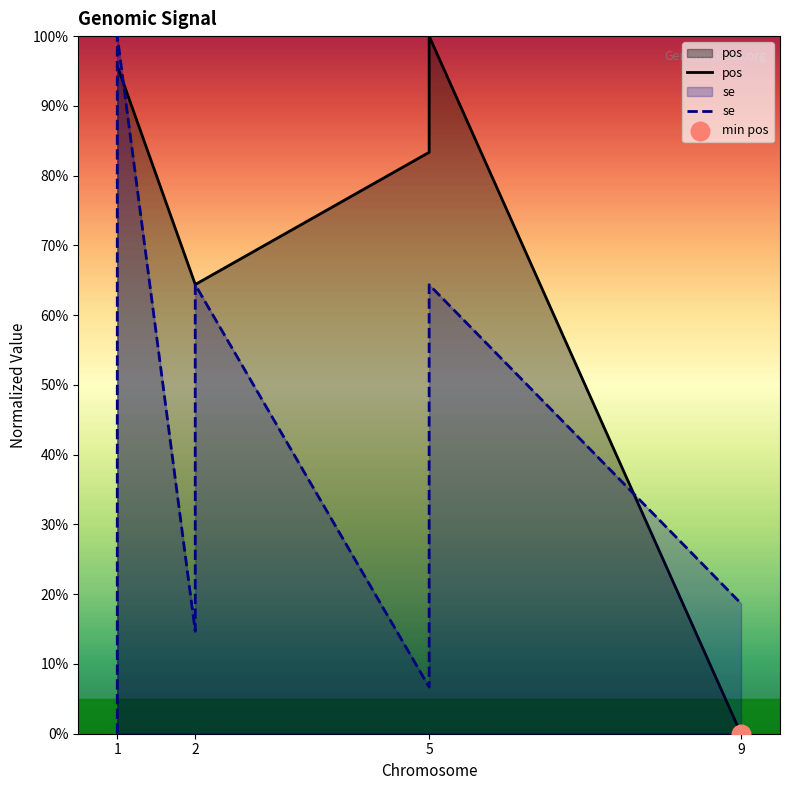

Which series has the widest spread of Y values?

pos